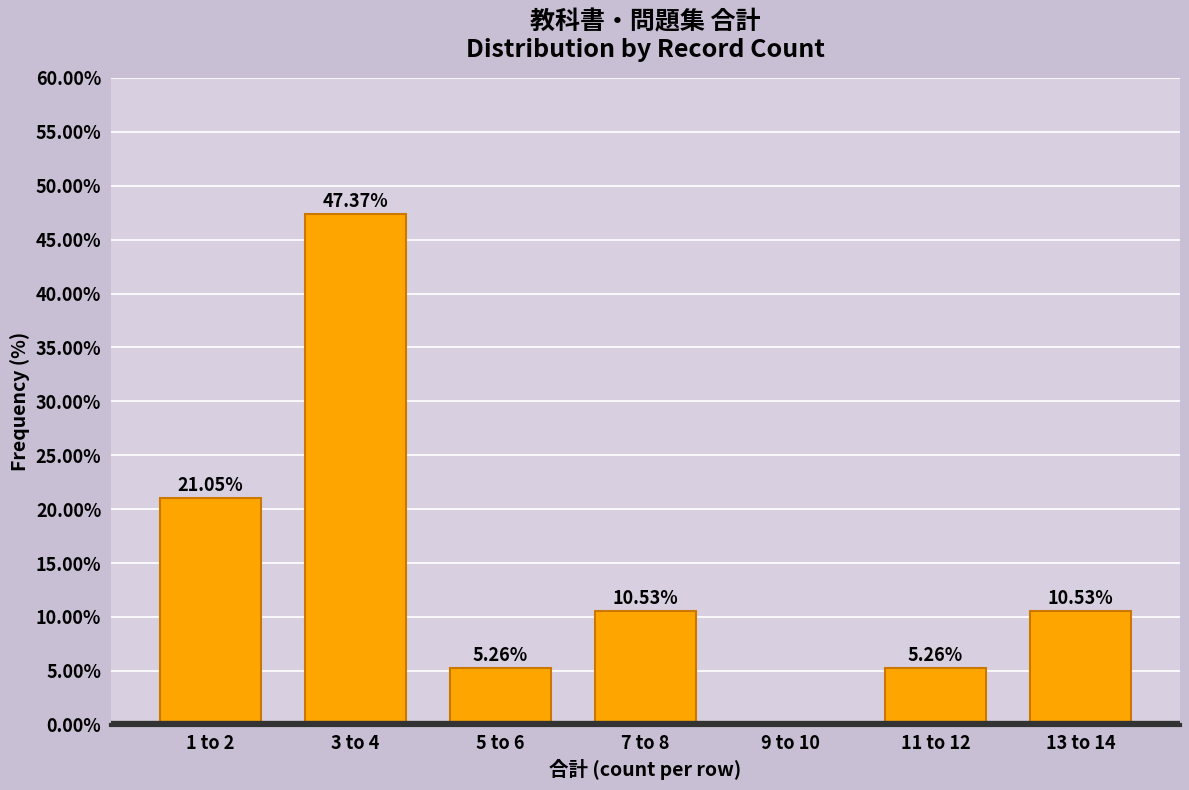

What is the sum of the values at 11 to 12 and 7 to 8?

15.8